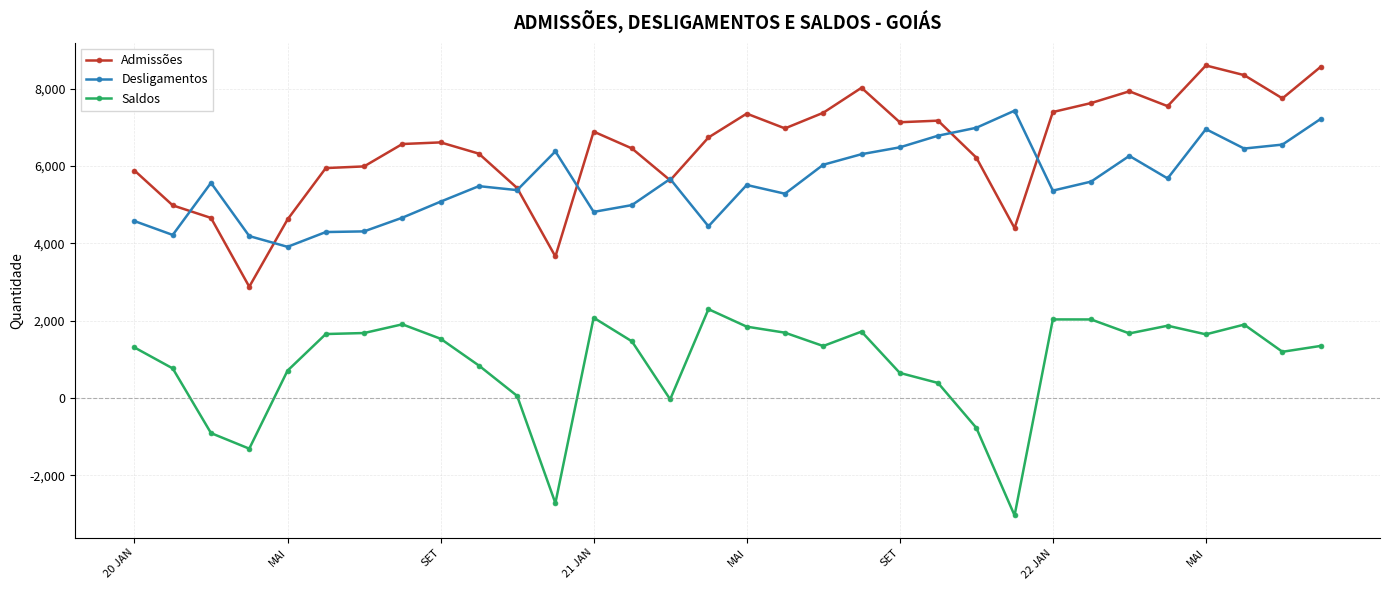

What is the value of the Admissões point at the 4th from the left?

2877